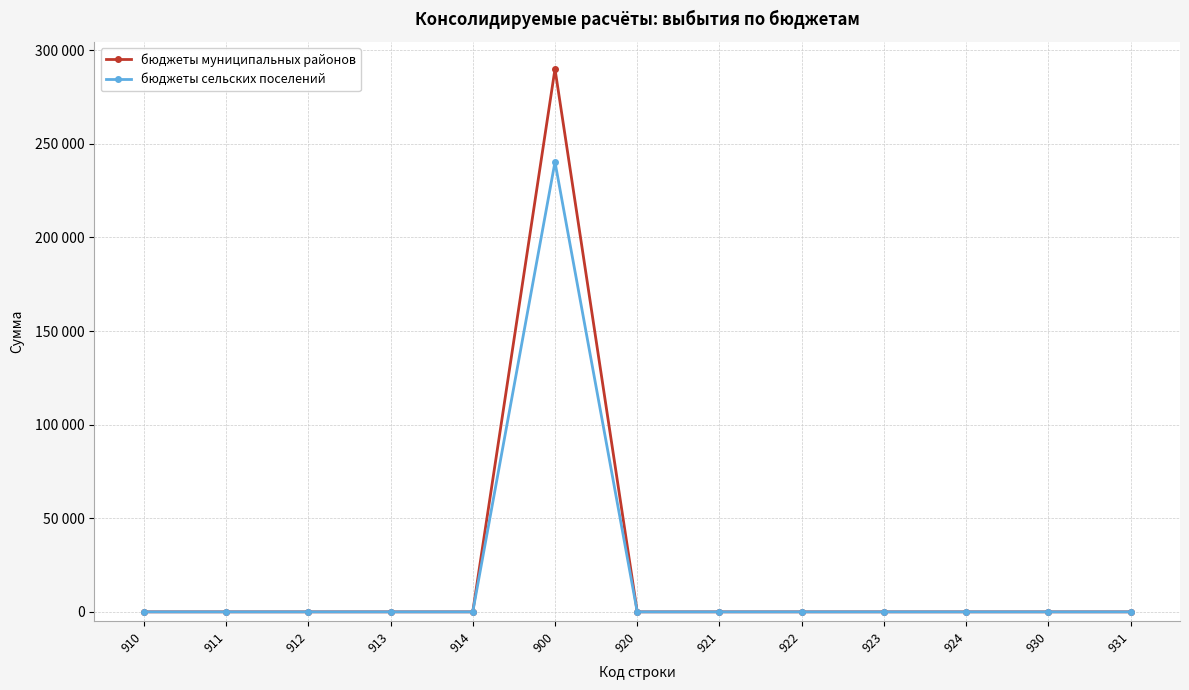

Does the chart have visible grid lines?

Yes